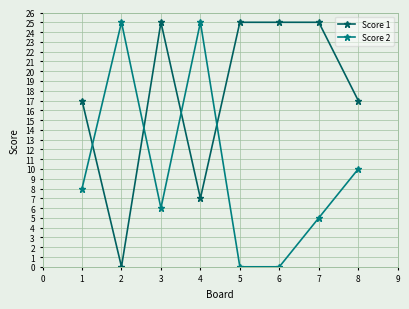

Which series has the largest total across all categories?

Score 1